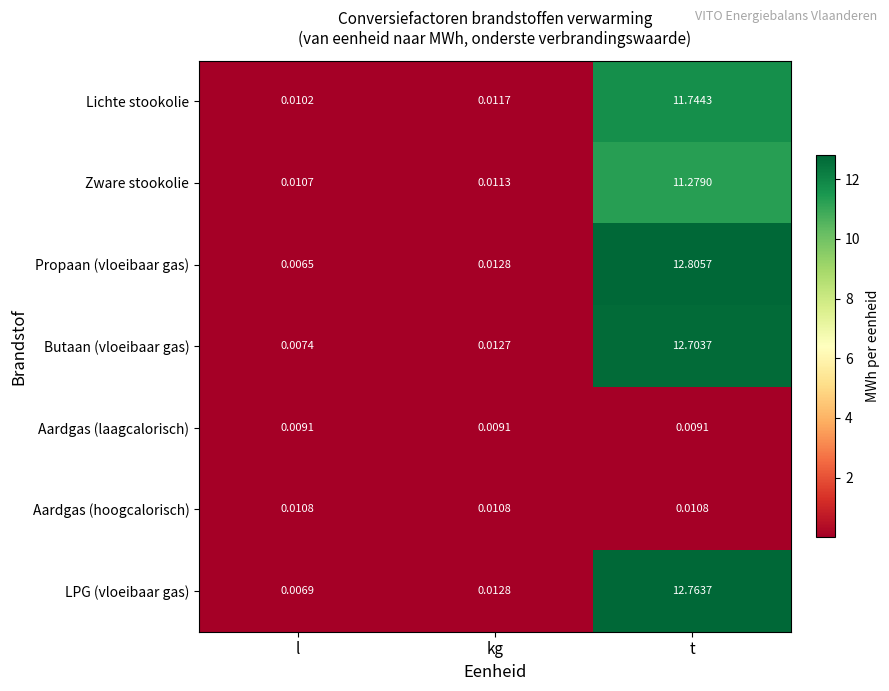

At how many categories does at least one series exceed 3?

1